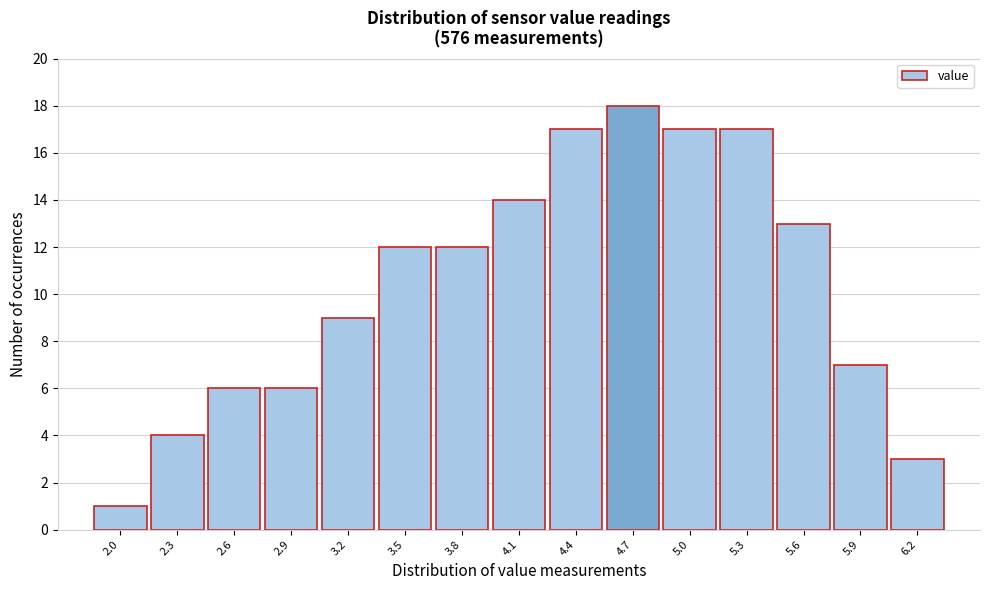

Reading left to right, list all the values displayed in this chart.

1	4	6	6	9	12	12	14	17	18	17	17	13	7	3